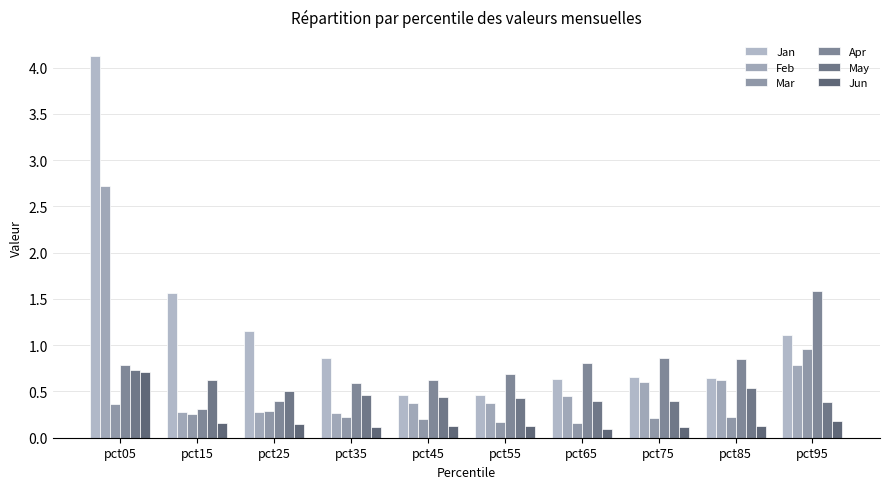

Reading left to right, transcribe all the data shown in this chart.

Jan: 4.1	1.6	1.2	0.9	0.5	0.5	0.6	0.7	0.6	1.1
Feb: 2.7	0.3	0.3	0.3	0.4	0.4	0.5	0.6	0.6	0.8
Mar: 0.4	0.3	0.3	0.2	0.2	0.2	0.2	0.2	0.2	1.0
Apr: 0.8	0.3	0.4	0.6	0.6	0.7	0.8	0.9	0.8	1.6
May: 0.7	0.6	0.5	0.5	0.4	0.4	0.4	0.4	0.5	0.4
Jun: 0.7	0.2	0.2	0.1	0.1	0.1	0.1	0.1	0.1	0.2